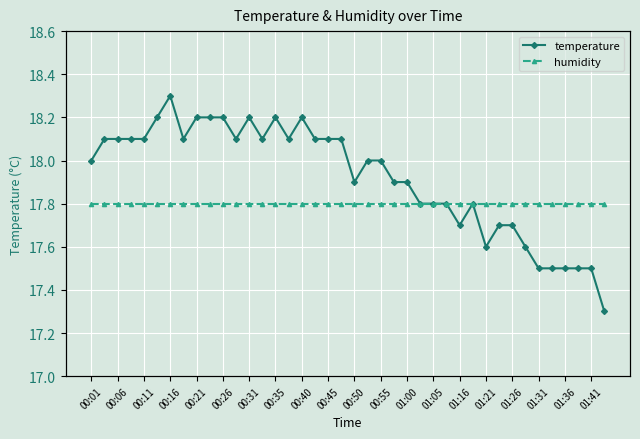

How many distinct data groups are displayed?

2